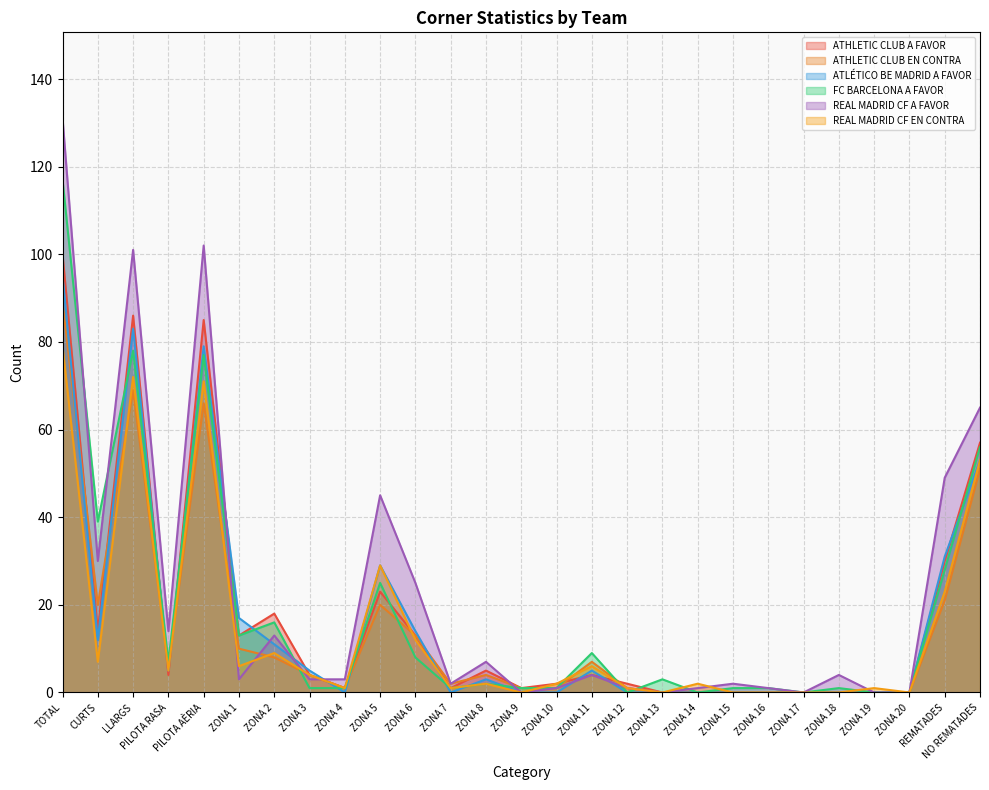

How many data points in ATHLETIC CLUB A FAVOR are above 4?

11